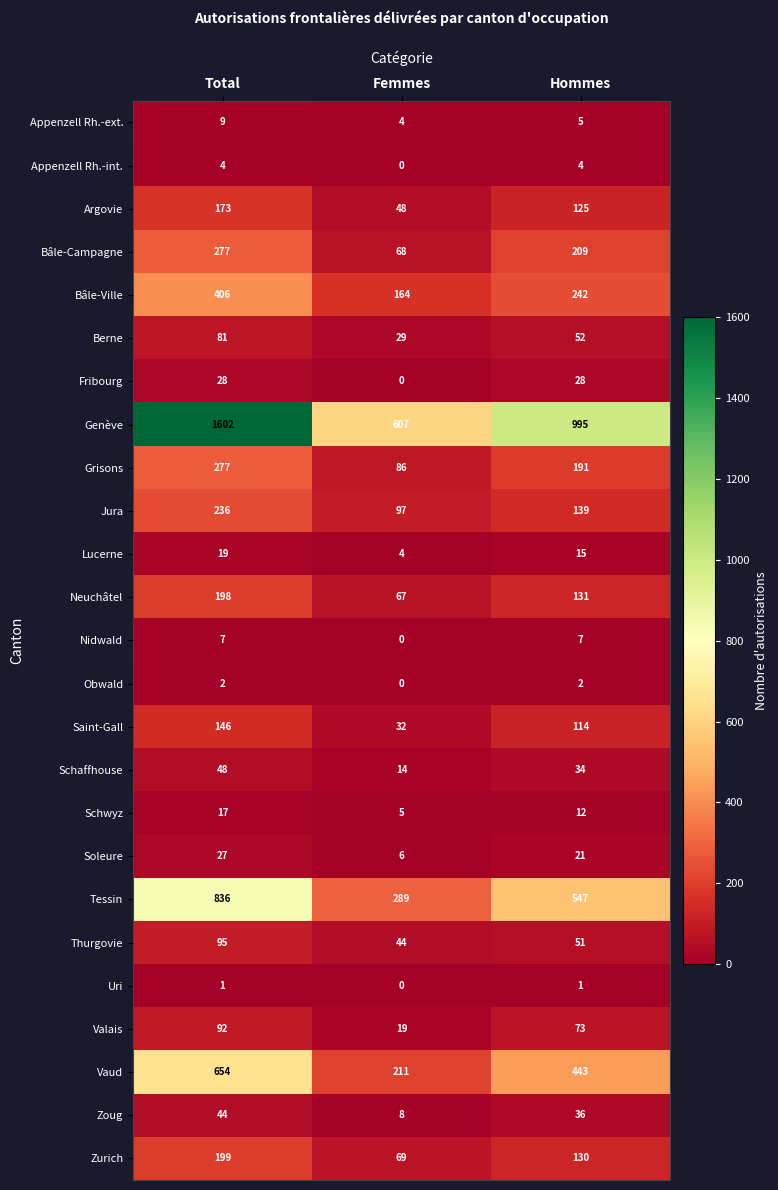

Which series changed the most between Total and Hommes?

Genève